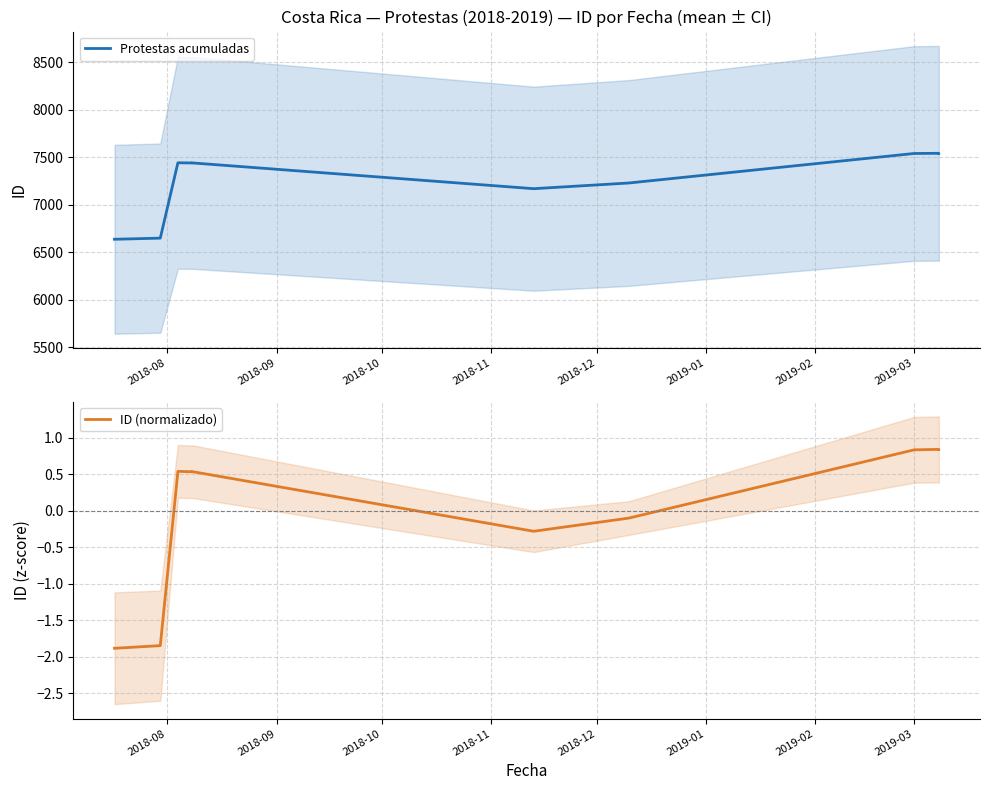

Which series has the largest range (max minus min)?

Protestas acumuladas